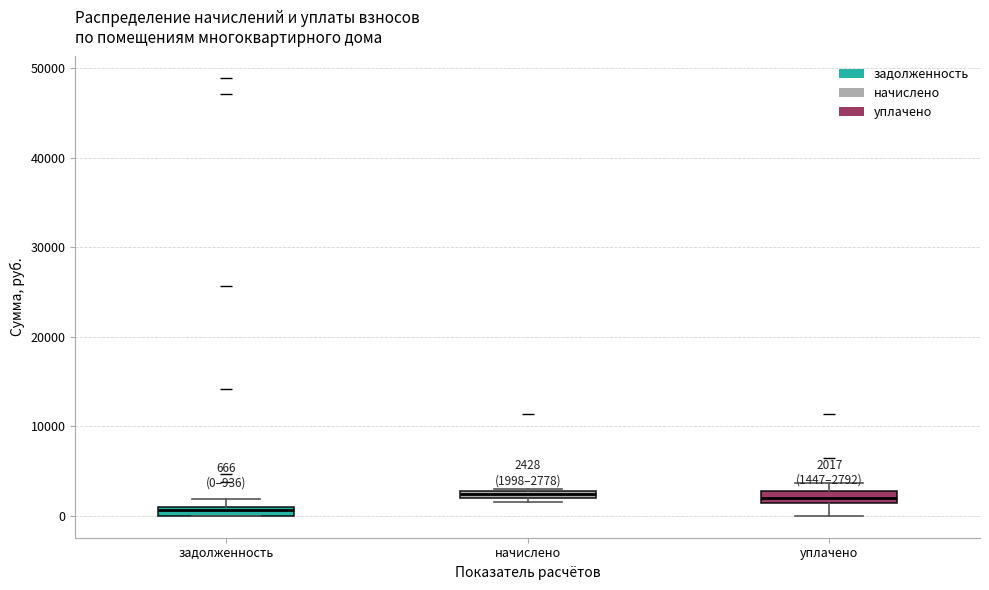

Which box has the lowest median line?

задолженность